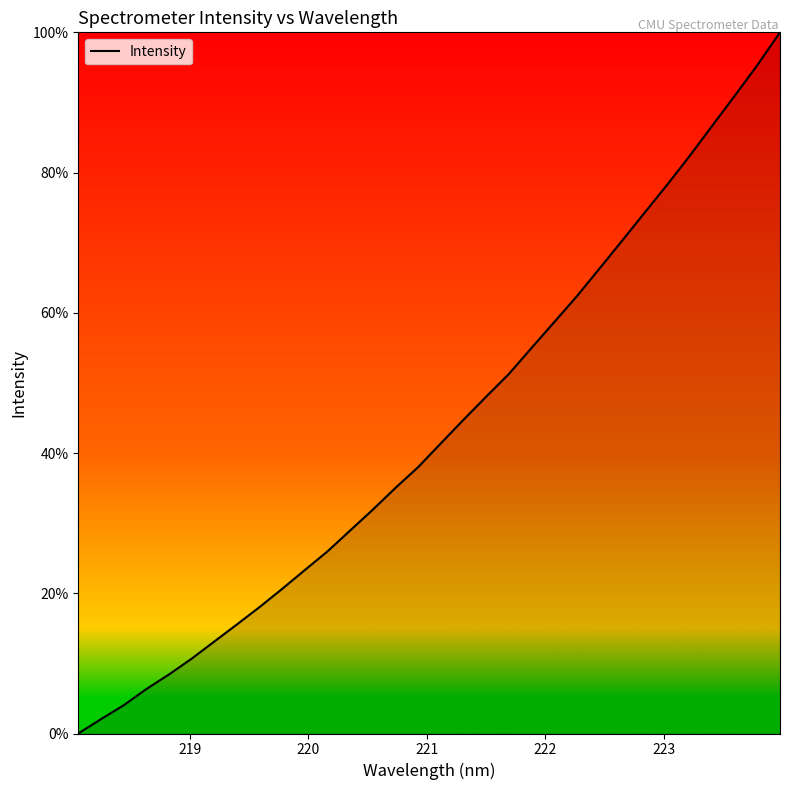

What is the difference between the maximum and minimum values?

100.0